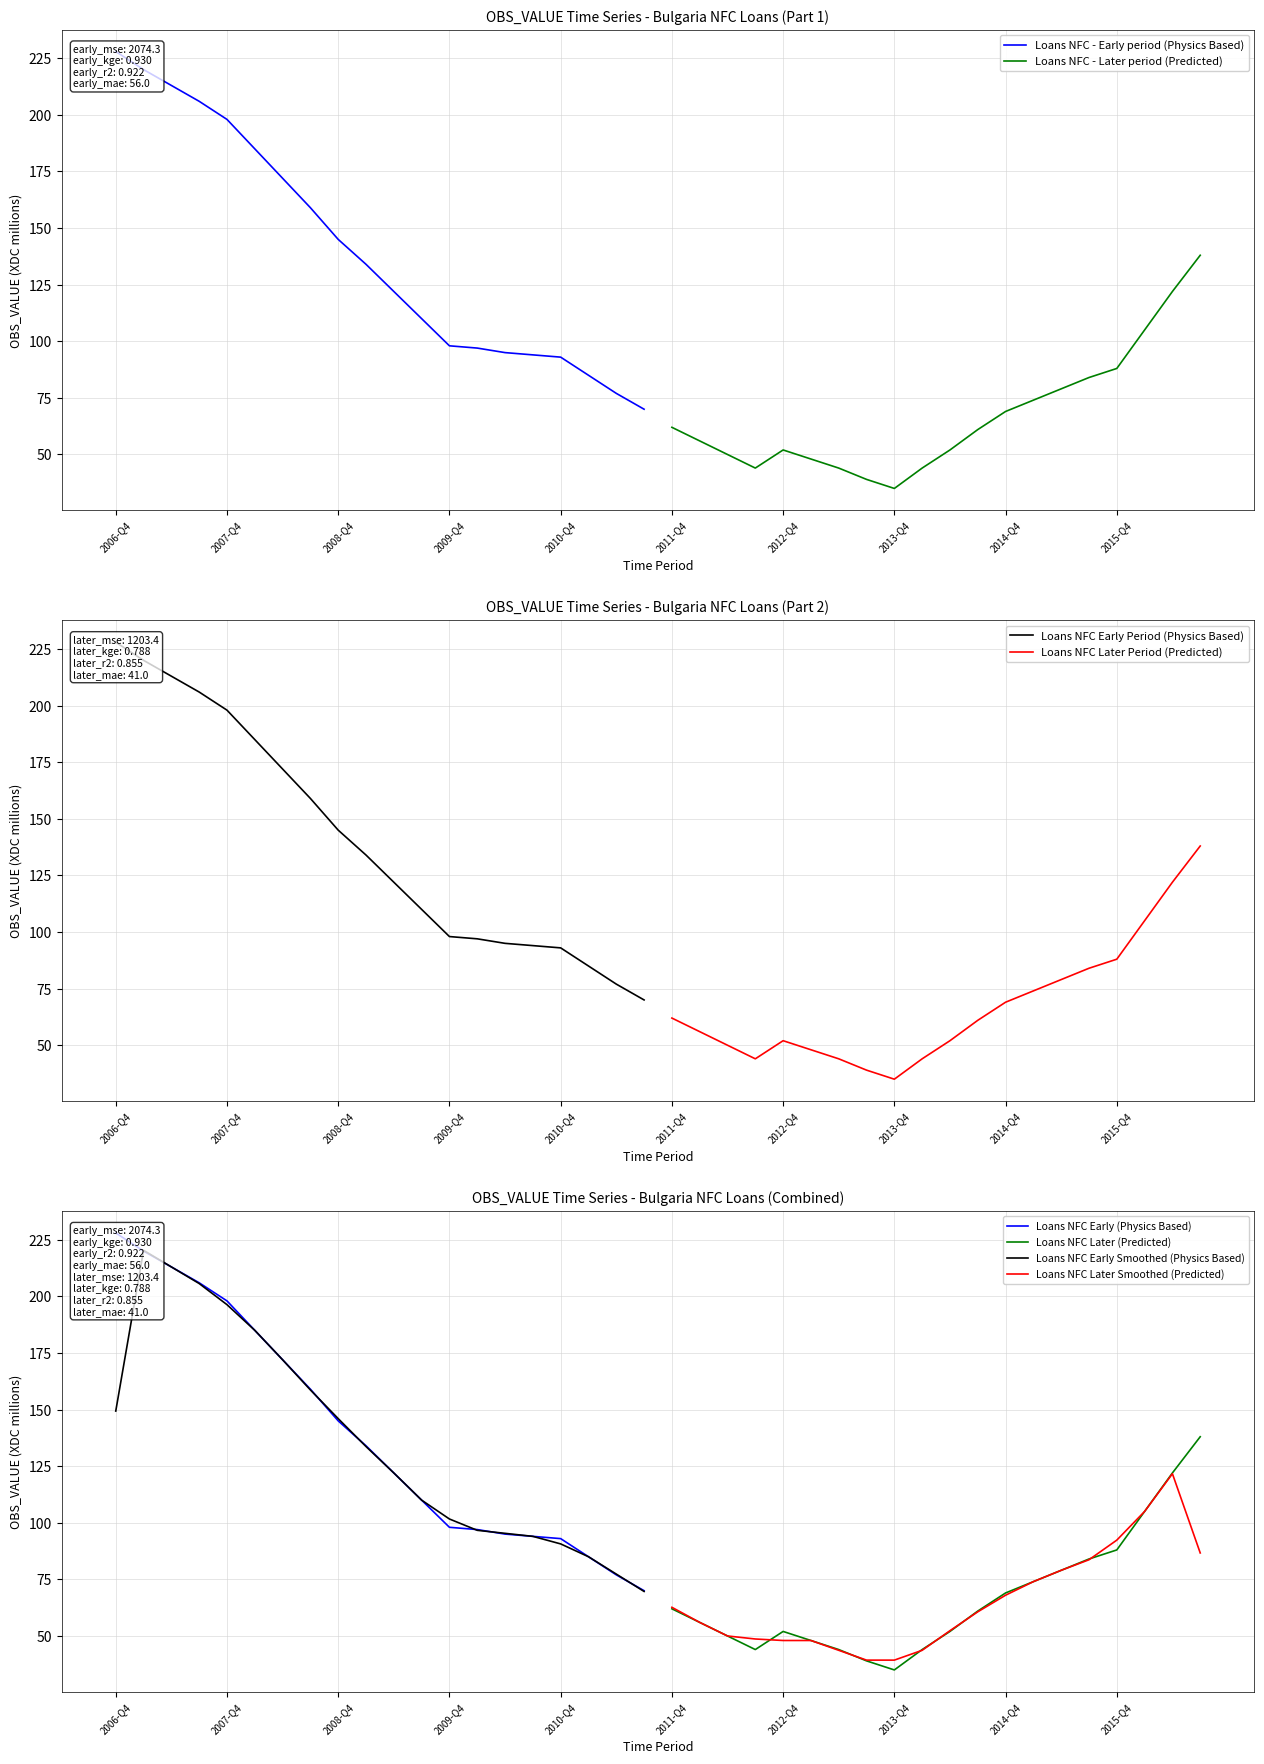

What is the highest value of the Loans NFC - Later period (Predicted) series?

138